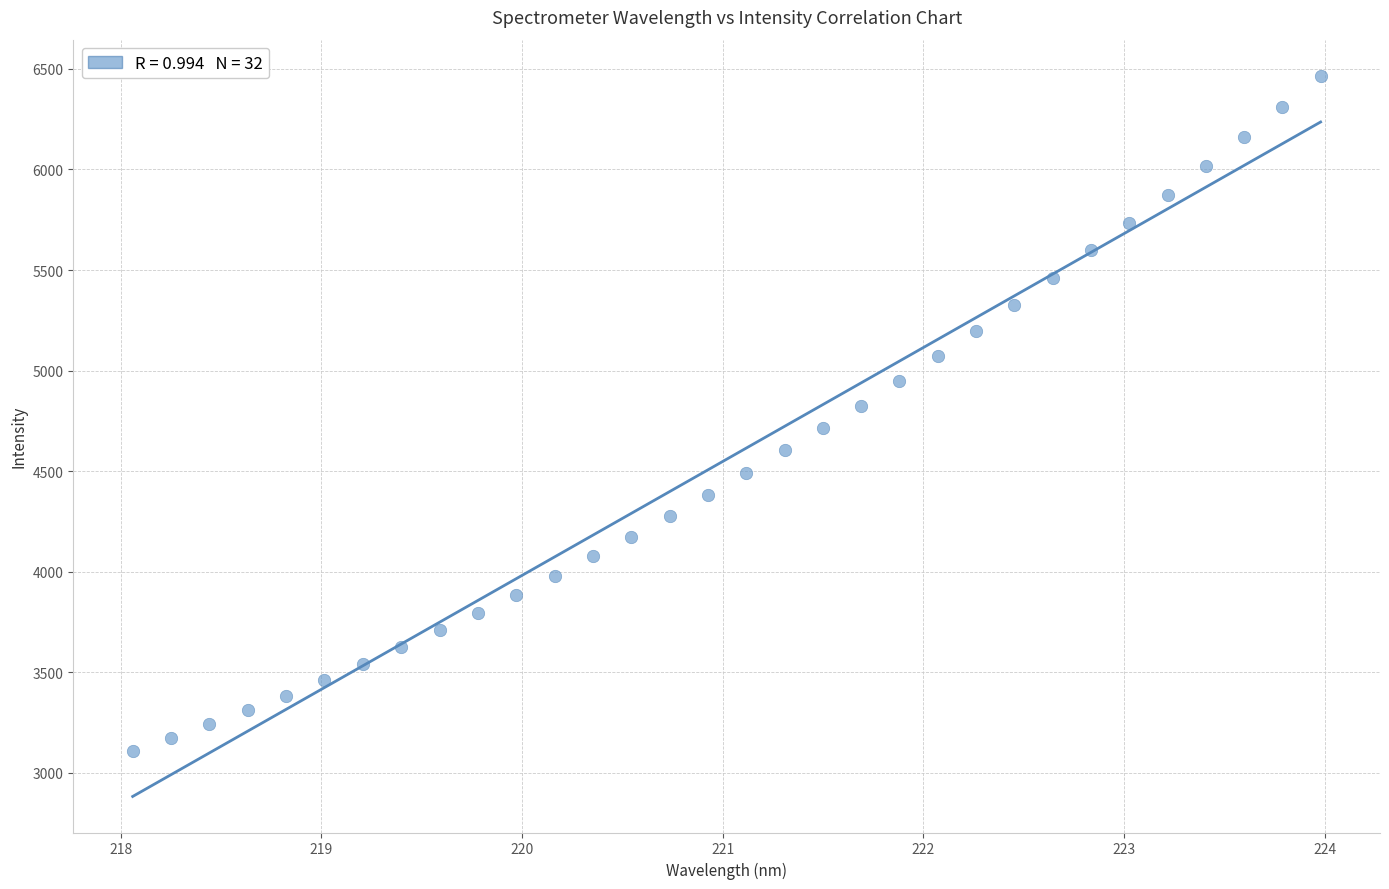

What is the range of X values (max minus min)?

5.9